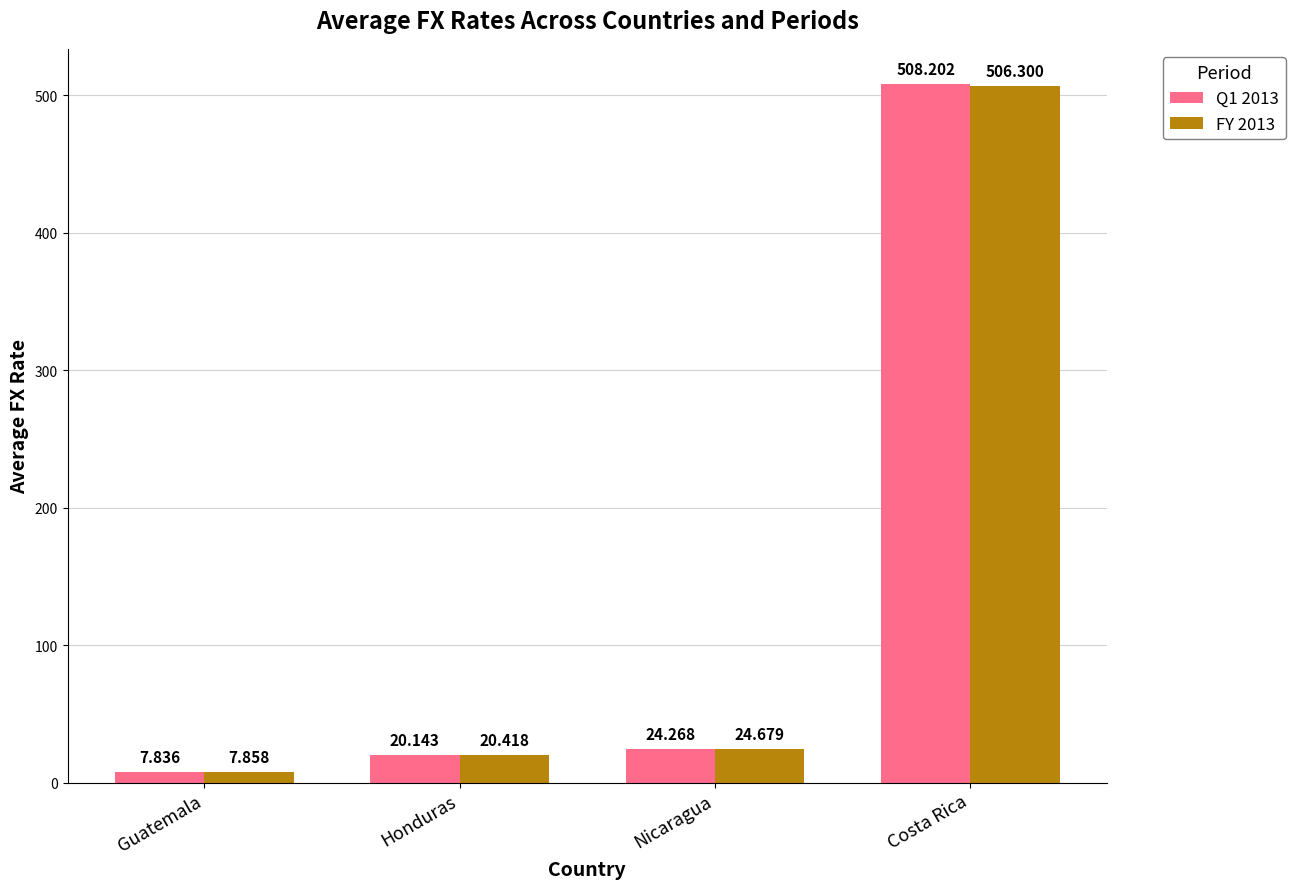

What is the sum of the FY 2013 values at Costa Rica and Nicaragua?

531.0